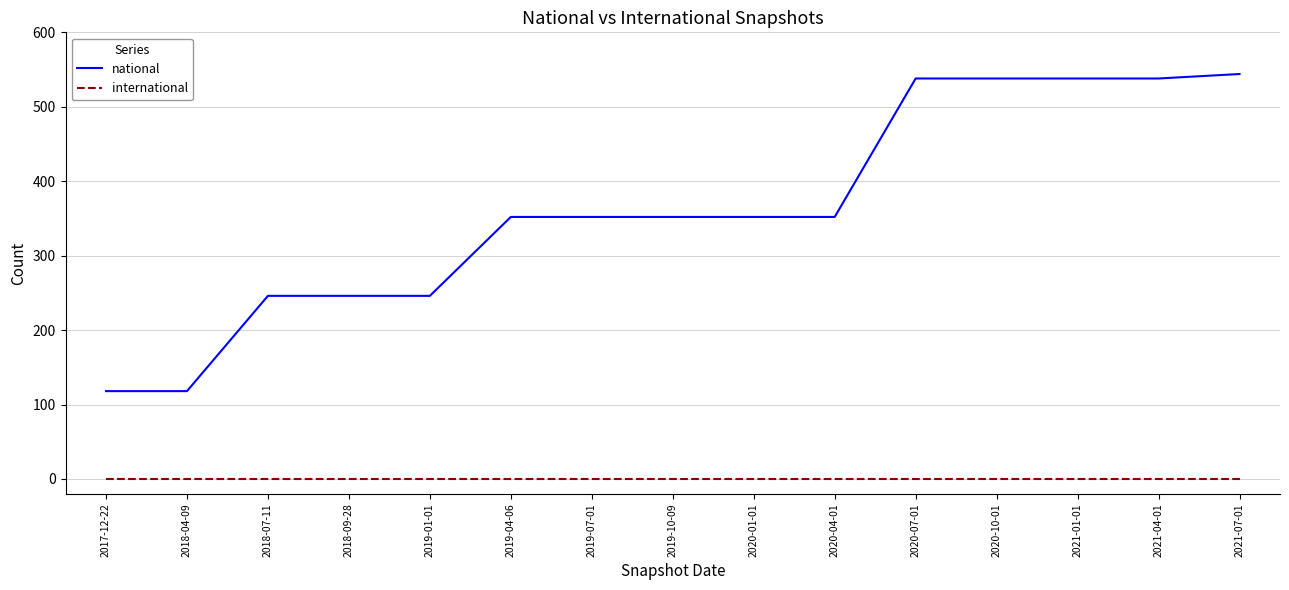

Count the number of categories in the chart.

15